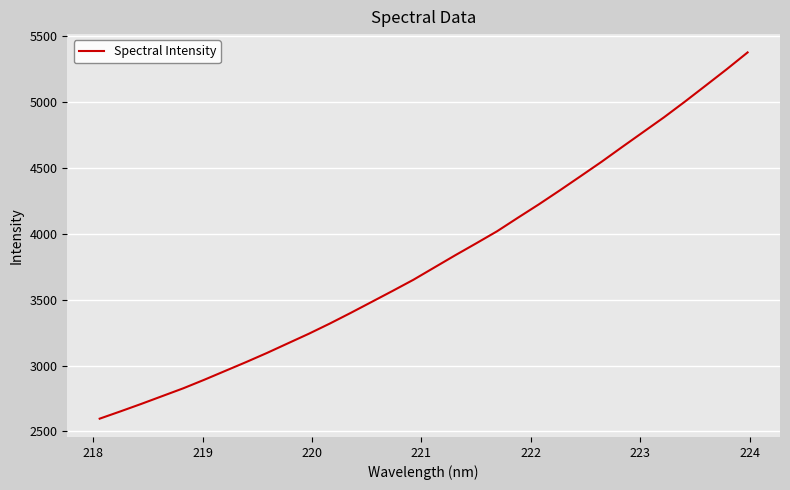

How many lines are shown in the chart?

1